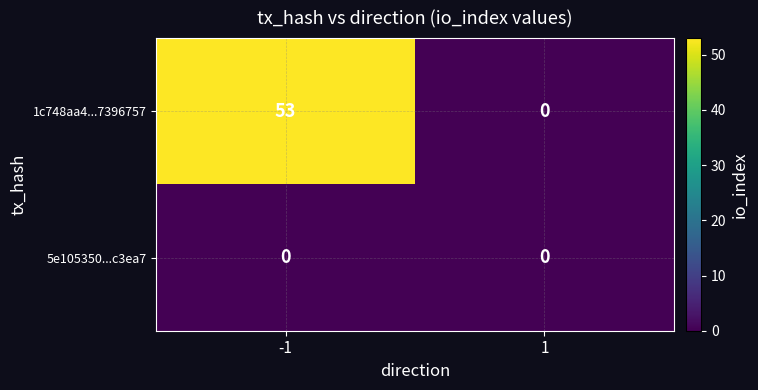

What is the maximum value shown in the chart?

53